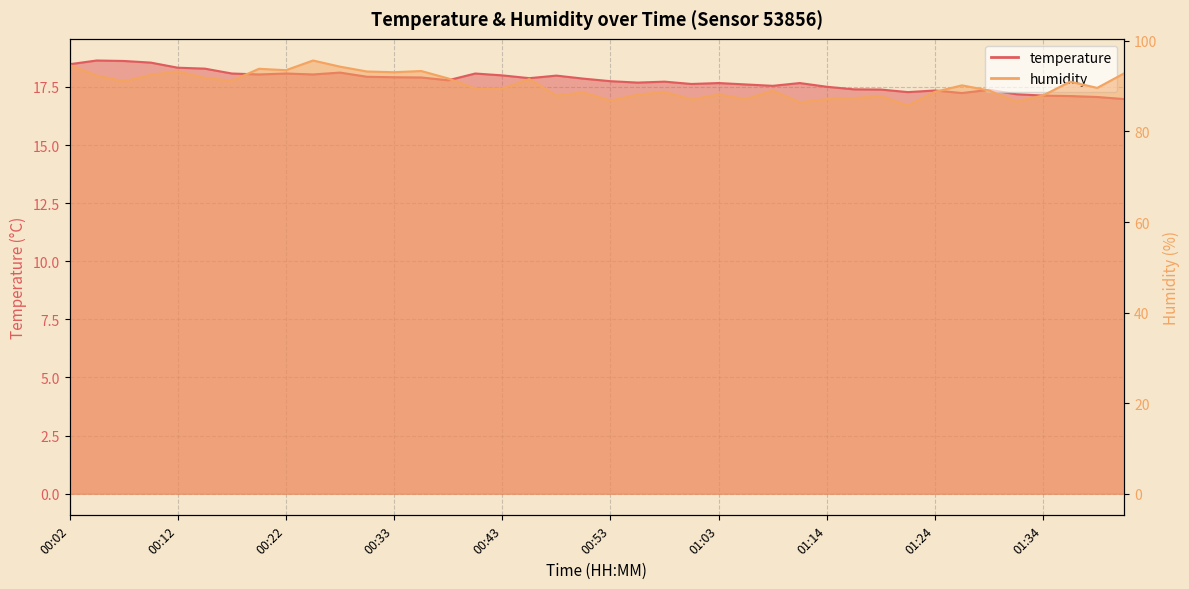

What value does the humidity series have at 00:43?

89.5